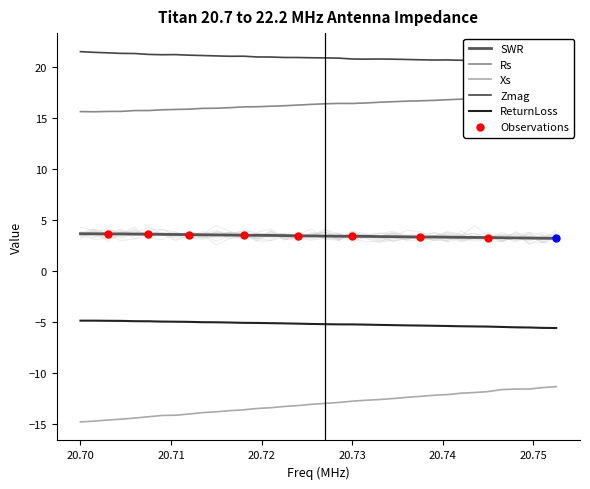

Which series has the largest total across all categories?

Zmag